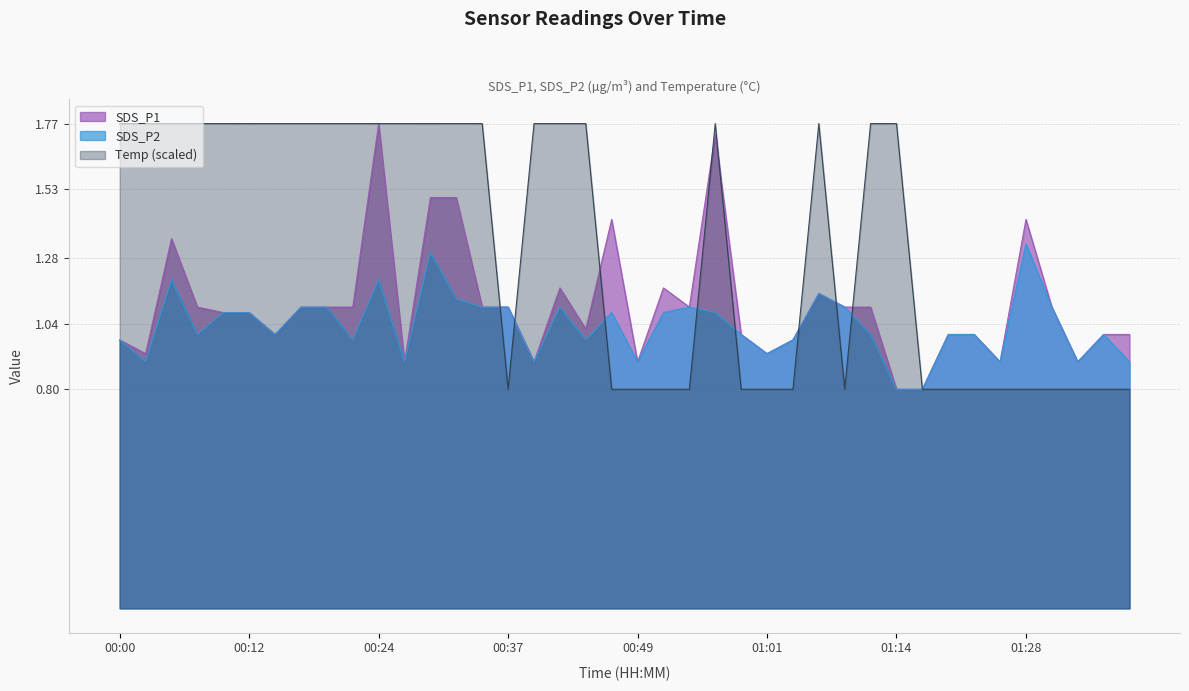

What is the lowest value of the SDS_P1 series?

0.8